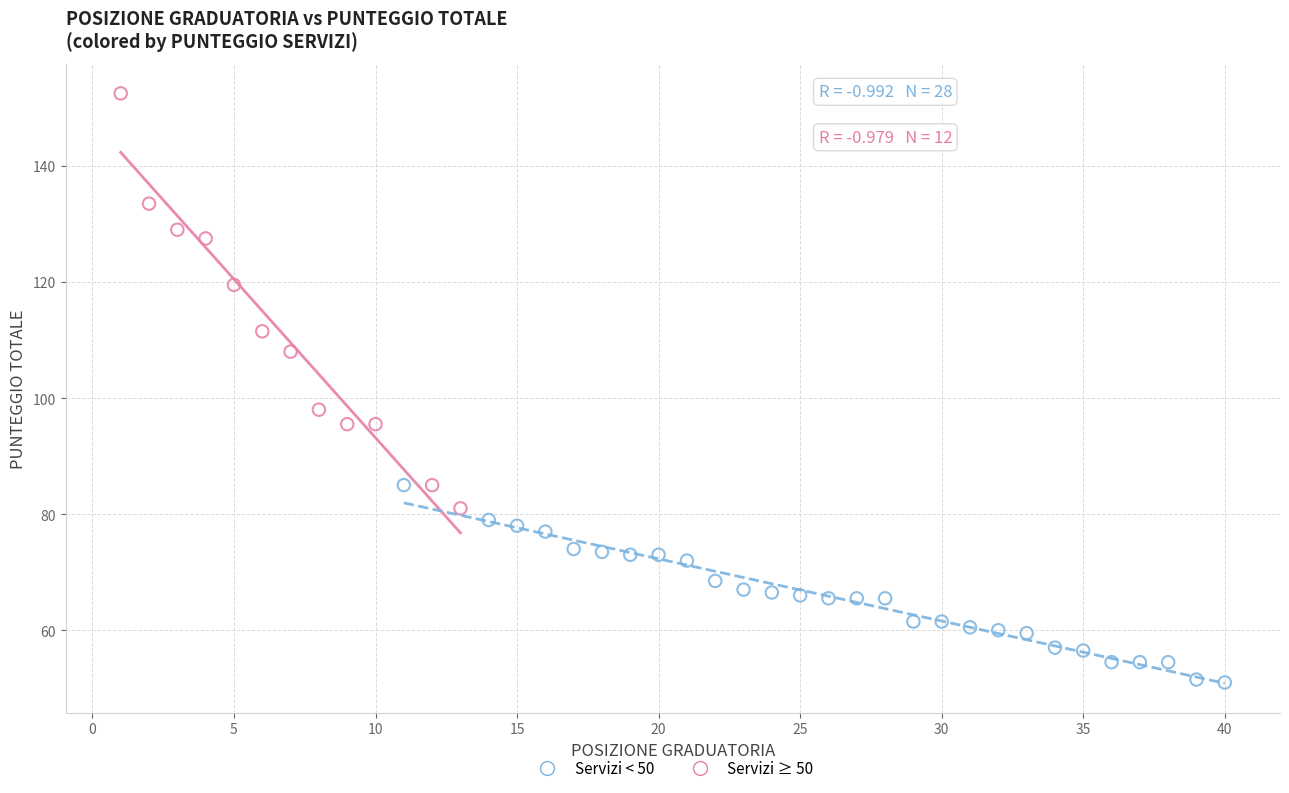

Which series reaches the minimum Y coordinate?

Servizi < 50